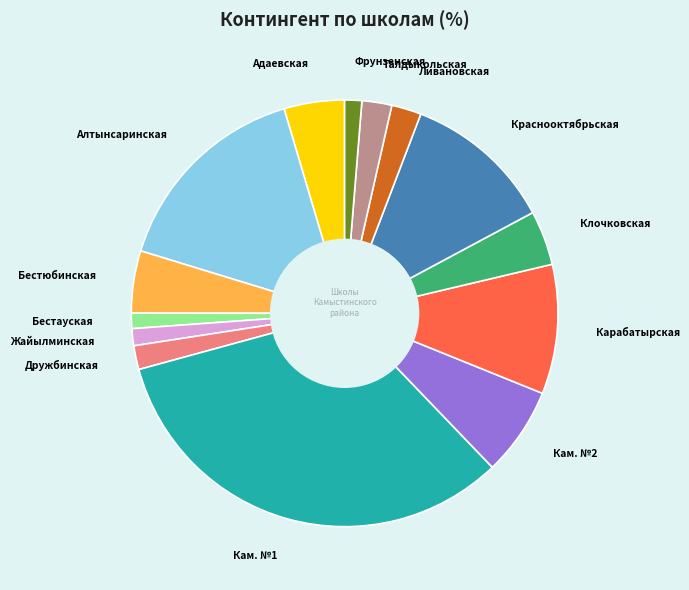

How many segments does this pie chart have?

14